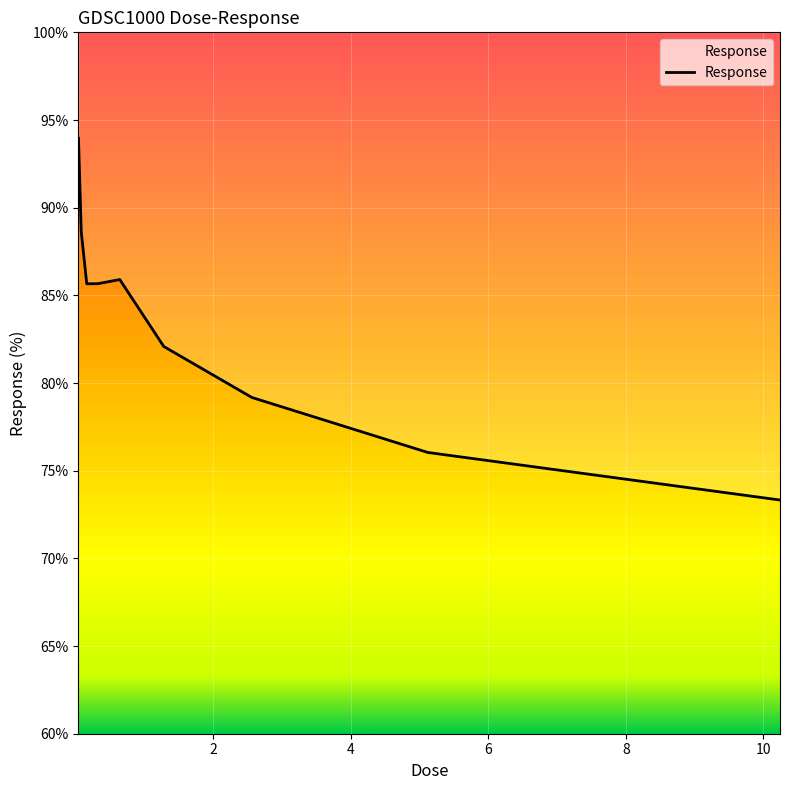

How many lines are shown in the chart?

1